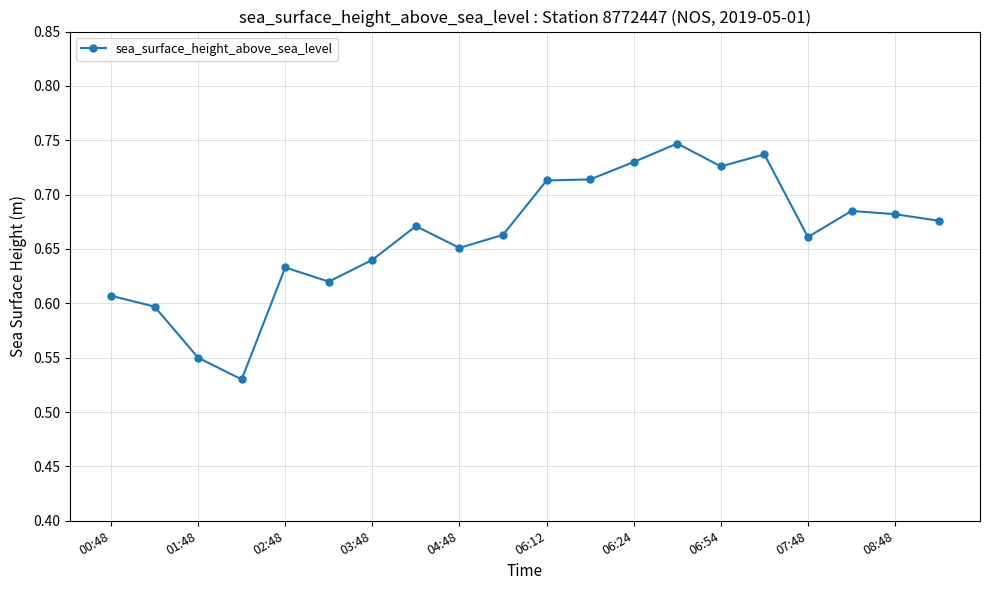

What is the sum of all values?

13.2